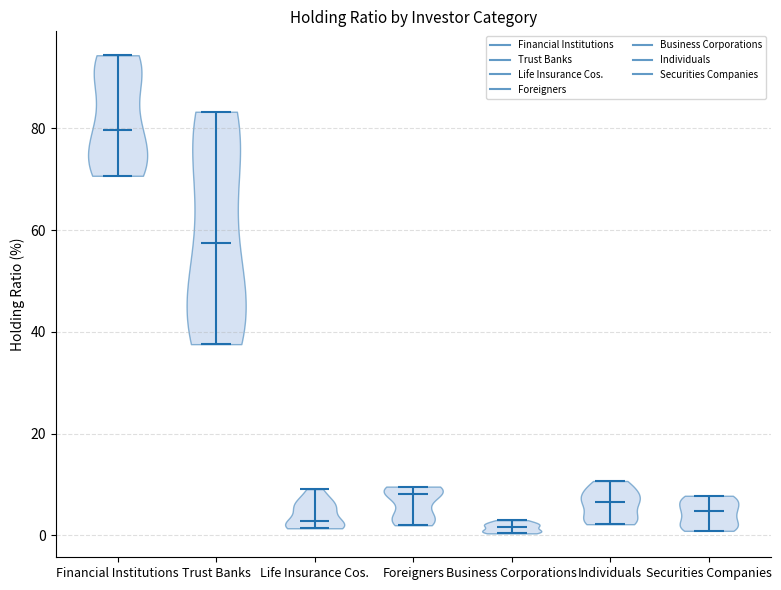

Reading left to right, read every violin against the y-axis: where its median line is, and the lowest and highest points it reaches. The values are not printed on the chart, so give them approximately, as read against the axis.

Financial Institutions: median line 80, lowest point 70, highest point 94
Trust Banks: median line 58, lowest point 38, highest point 84
Life Insurance Cos.: median line 2, lowest point 2, highest point 10
Foreigners: median line 8, lowest point 2, highest point 10
Business Corporations: median line 2, lowest point 0, highest point 4
Individuals: median line 6, lowest point 2, highest point 10
Securities Companies: median line 4, lowest point 0, highest point 8